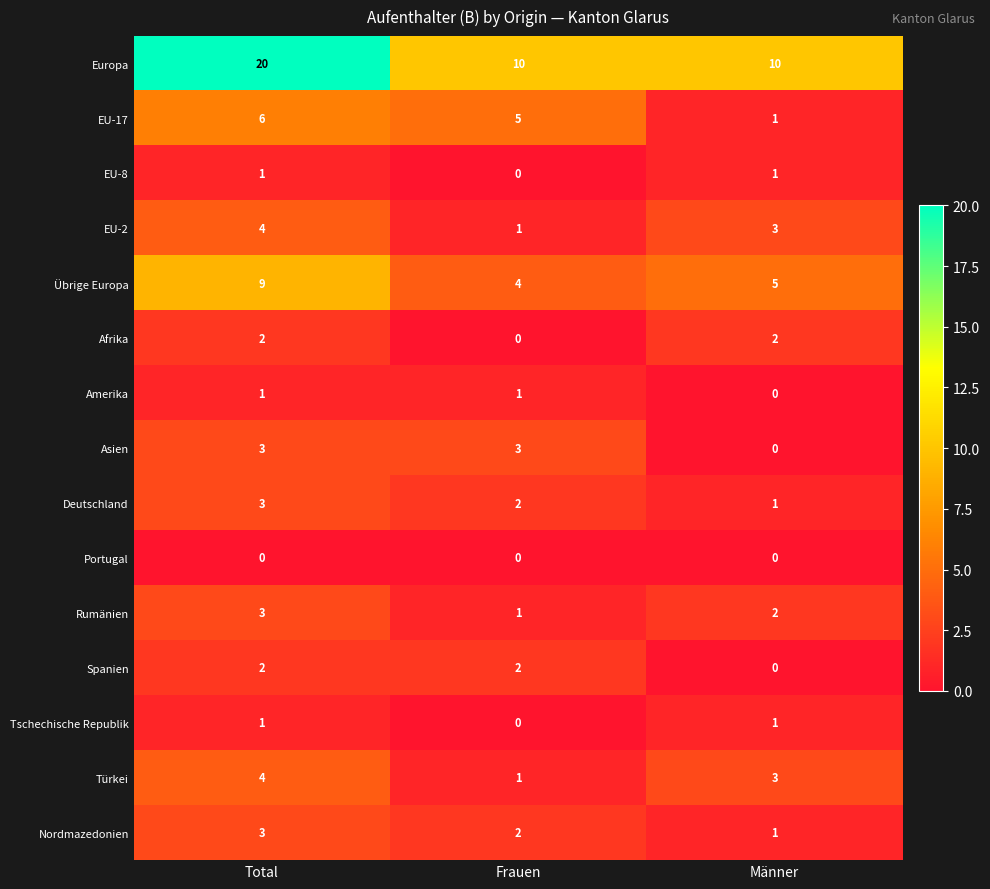

List the labels in order of Rumänien value, largest first.

Total, Männer, Frauen